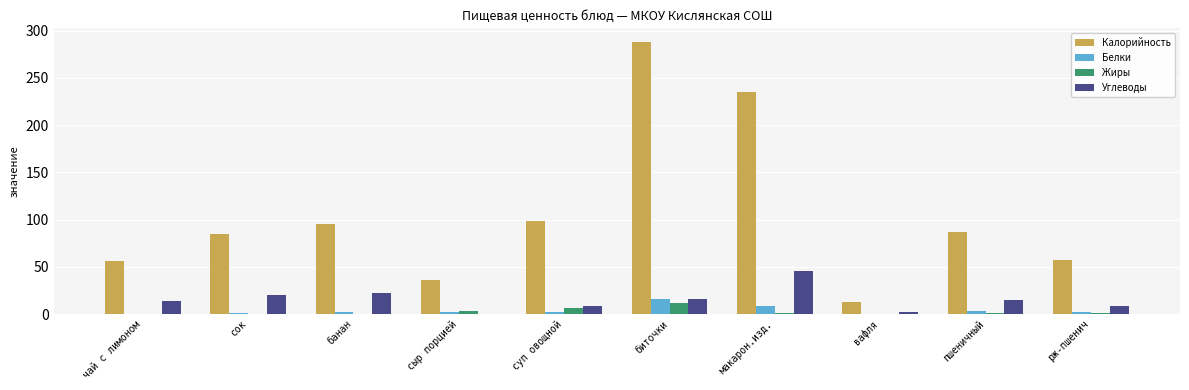

How many data points does each series have?

10